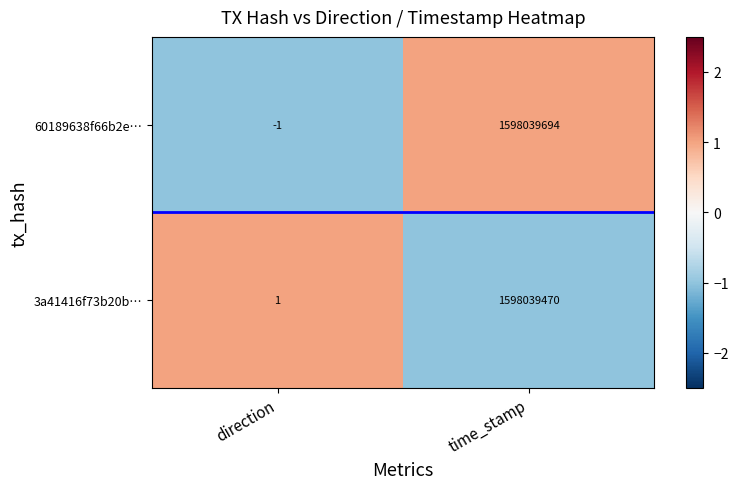

What is the sum of the 3a41416f73b20b… values at direction and time_stamp?

1598039471